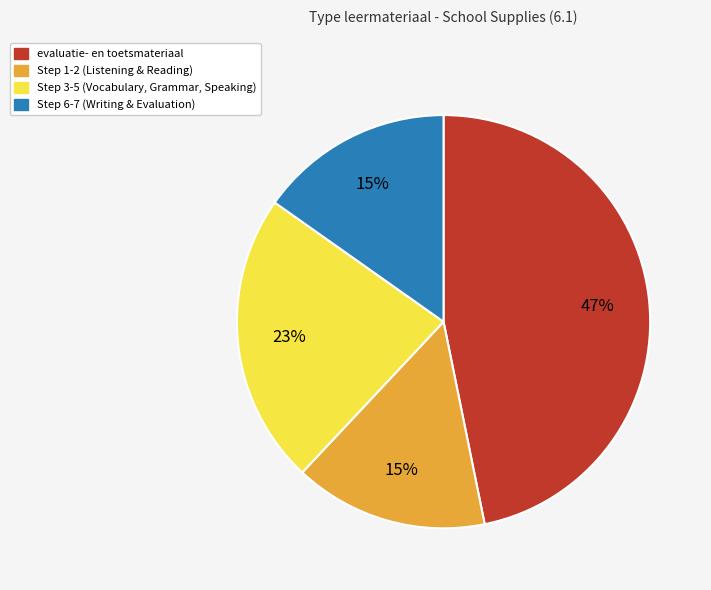

How many segments does this pie chart have?

4